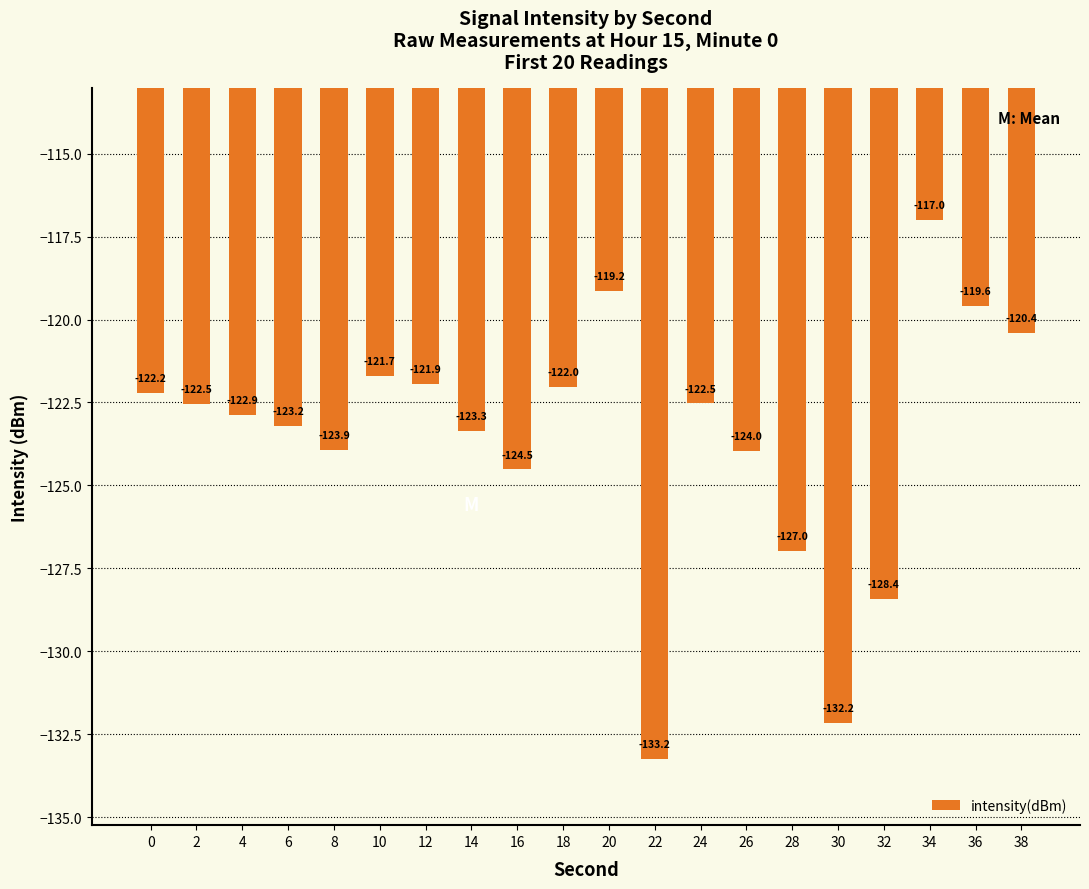

Does the chart contain stacked bars?

No